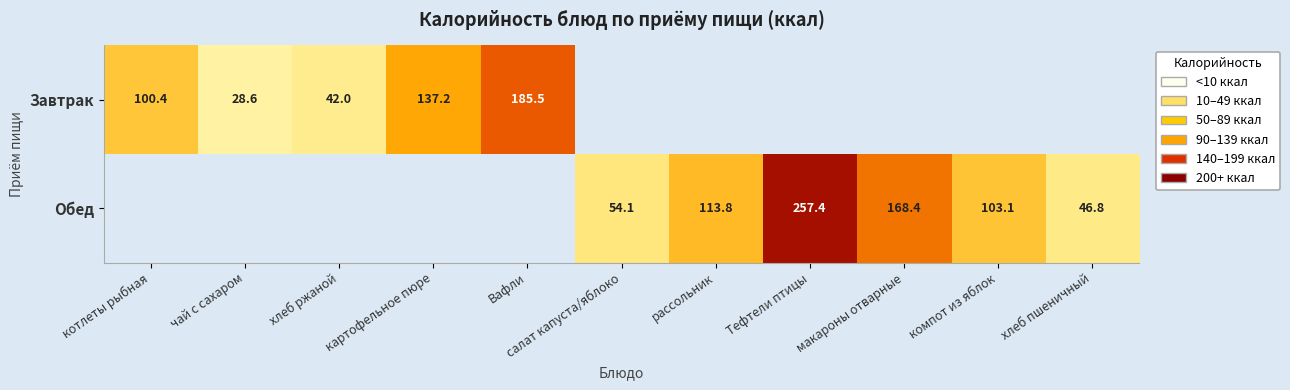

The value of Обед at Тефтели птицы is 457.6. True or false?

False